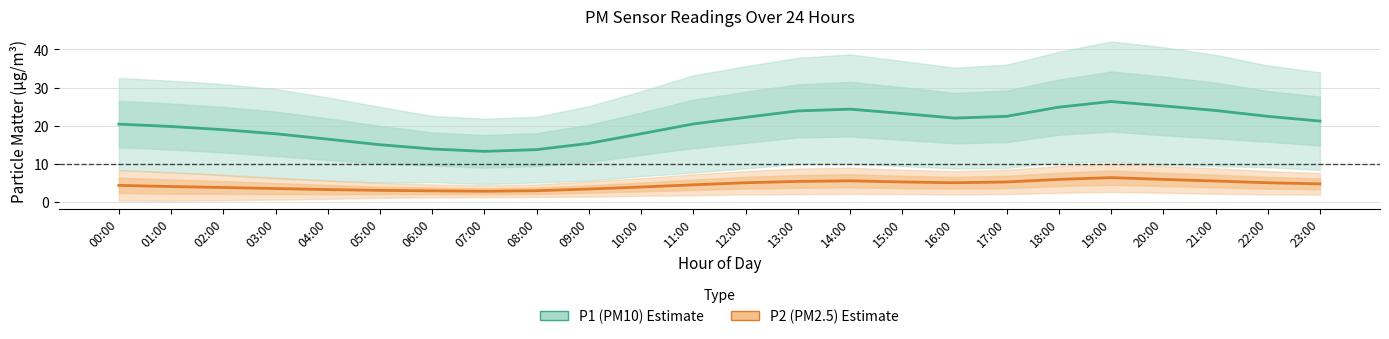

List the series in order of their overall mean, lowest first.

P2 (PM2.5), P1 (PM10)